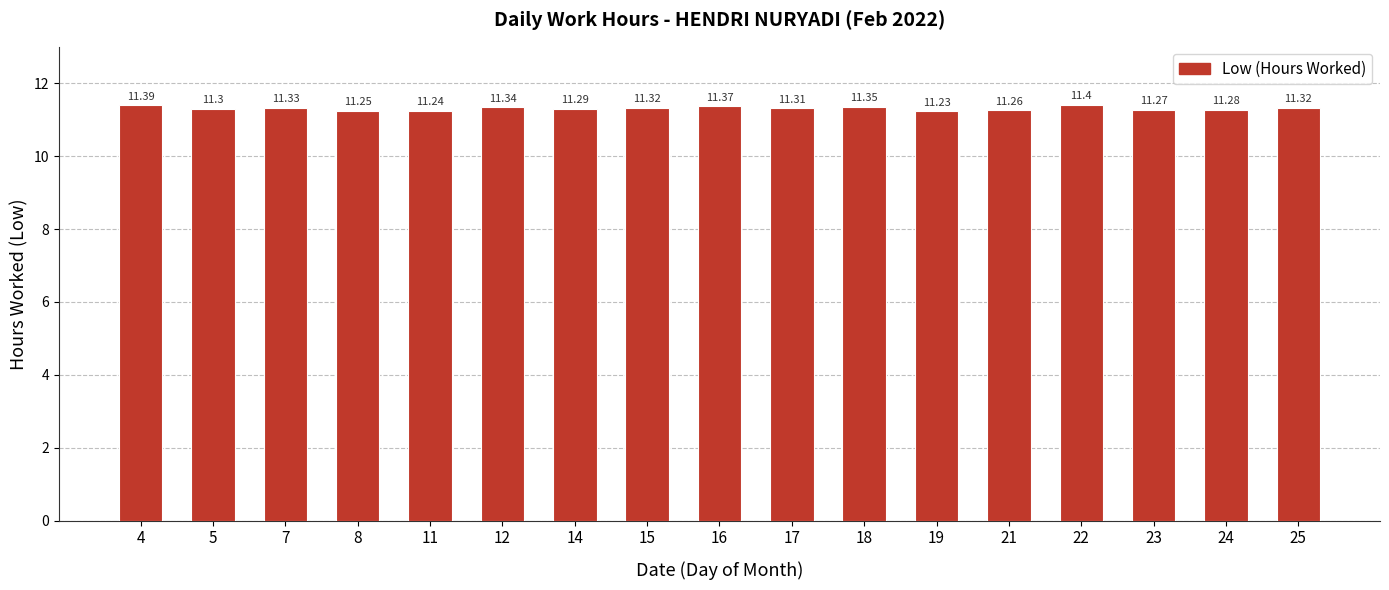

Between 8 and 14, which is larger?

14